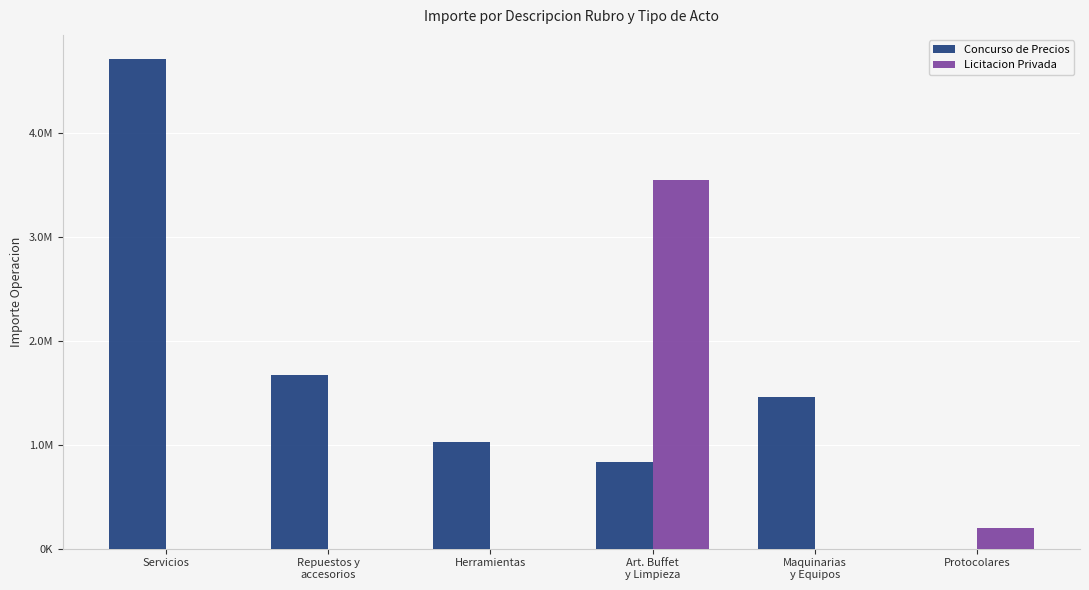

What are all the series names shown in the legend?

Concurso de Precios, Licitacion Privada